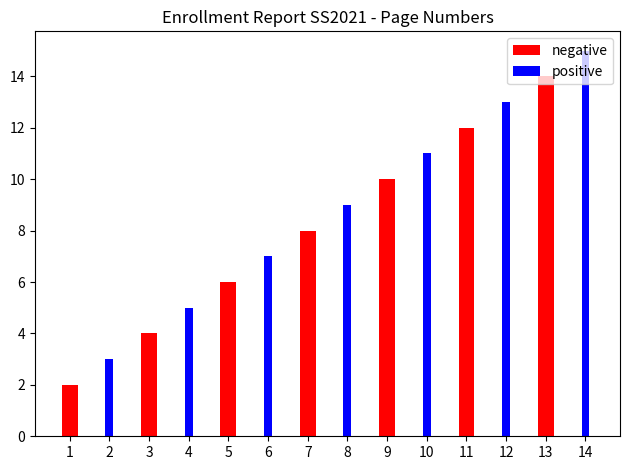

Reading right to left, transcribe all the data shown in this chart.

negative: 14=0	13=14	12=0	11=12	10=0	9=10	8=0	7=8	6=0	5=6	4=0	3=4	2=0	1=2
positive: 14=15	13=0	12=13	11=0	10=11	9=0	8=9	7=0	6=7	5=0	4=5	3=0	2=3	1=0